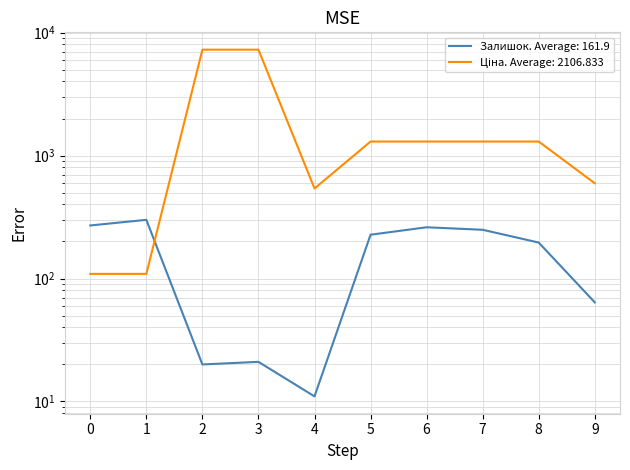

True or false: Залишок has more than 2 interior local peaks.

True